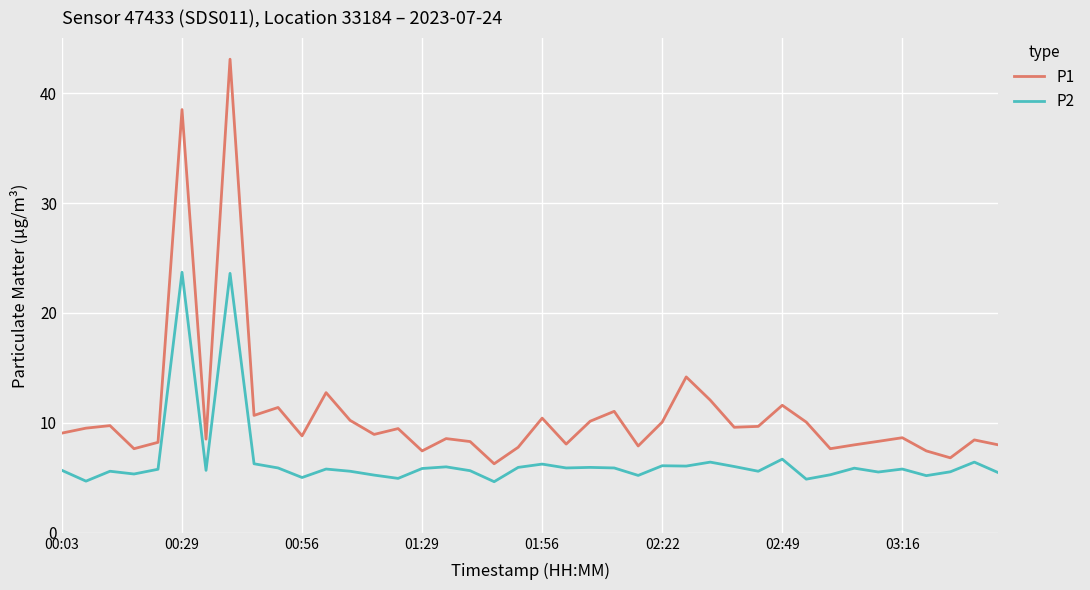

What is the highest value of the P2 series?

23.7